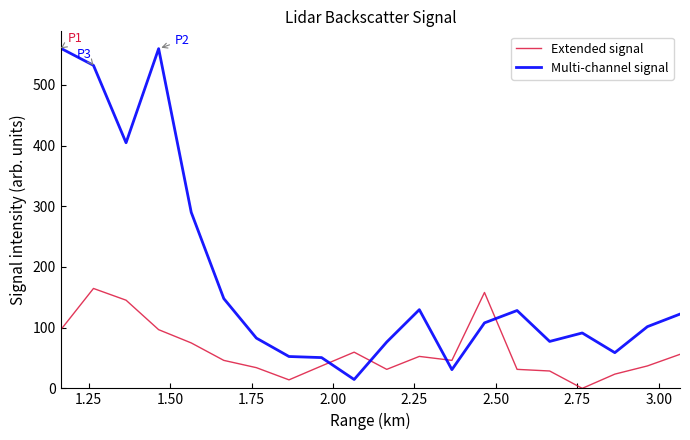

What are all the series names shown in the legend?

Extended signal, Multi-channel signal